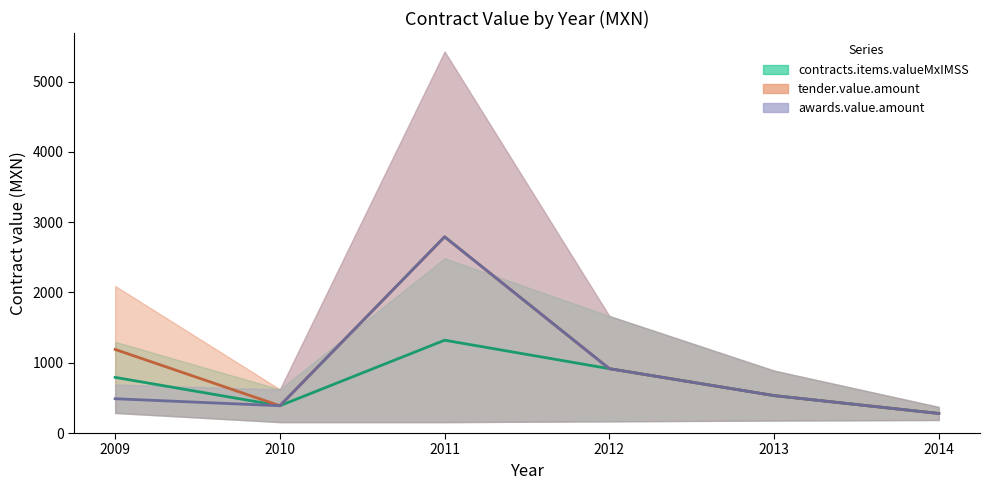

Which series has the largest total across all categories?

tender.value.amount (mid)